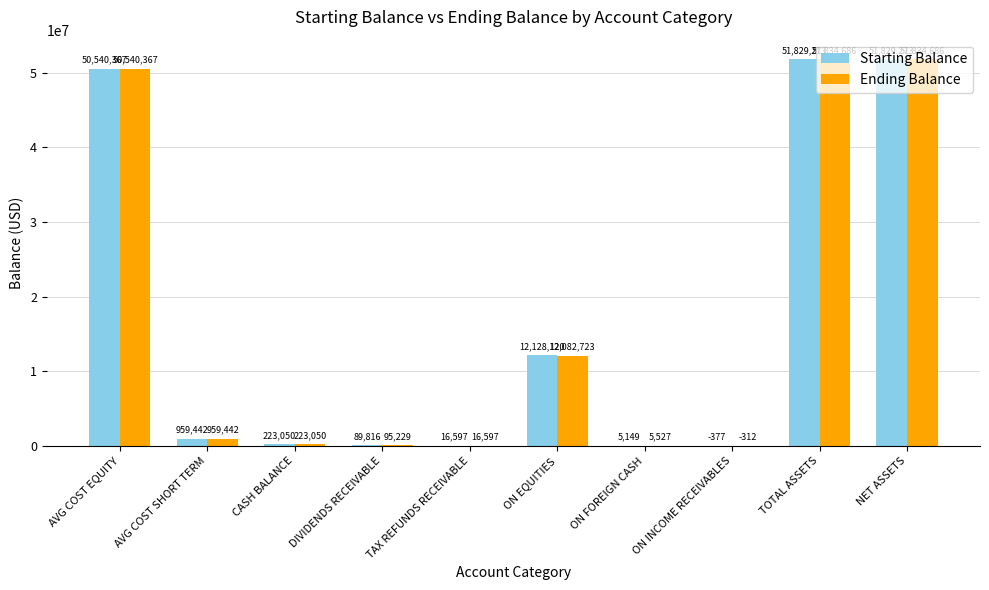

Where is Ending Balance nearest to the value 25917187?

ON EQUITIES